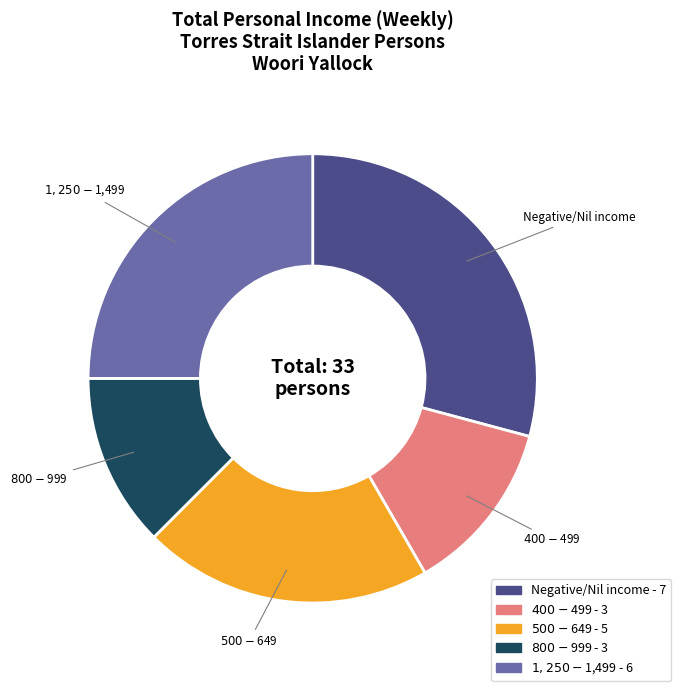

The $500-$649 slice represents 21% of the pie. True or false?

True